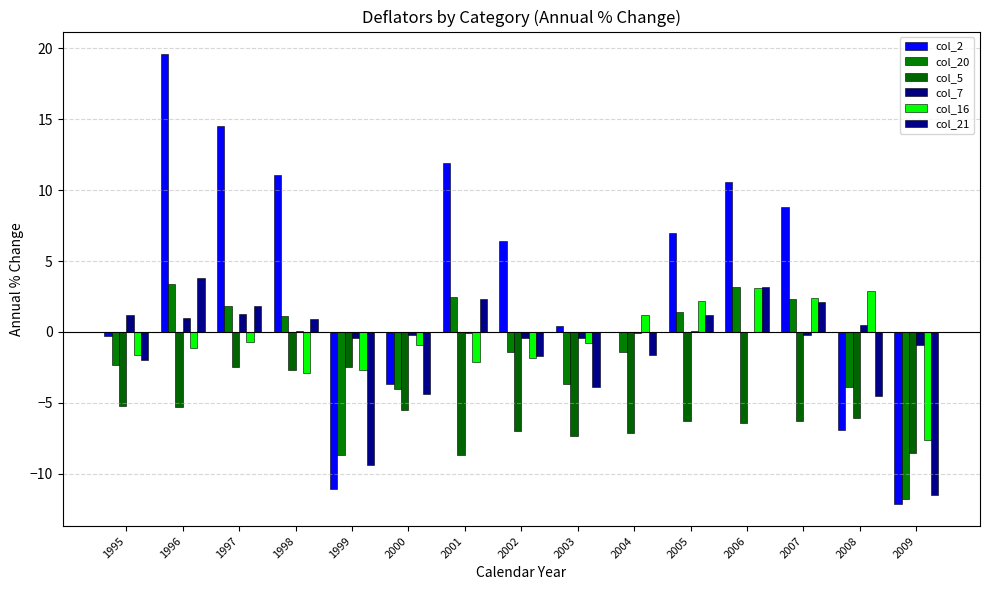

What is the smallest value displayed?

-12.1